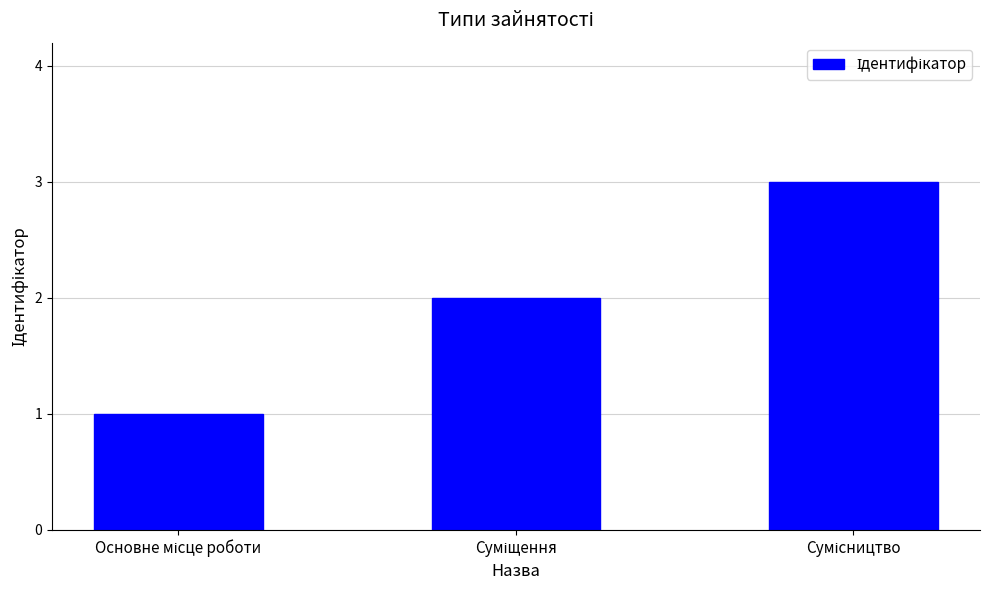

What is the sum of all values?

6